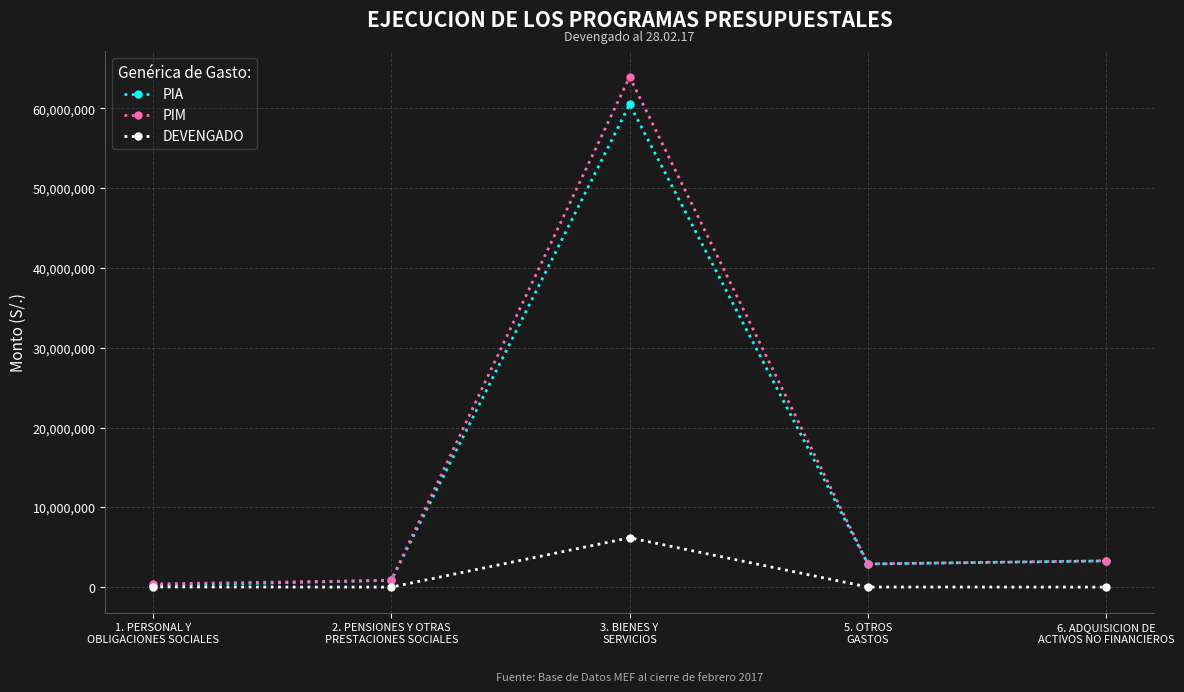

Which series has the largest range (max minus min)?

PIM